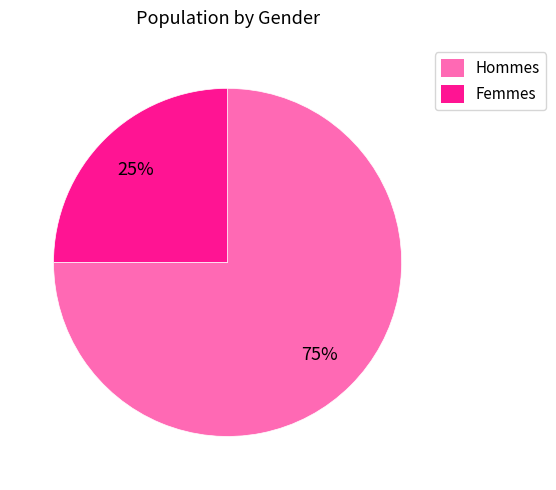

To the nearest percent, what is the average slice percentage?

50%